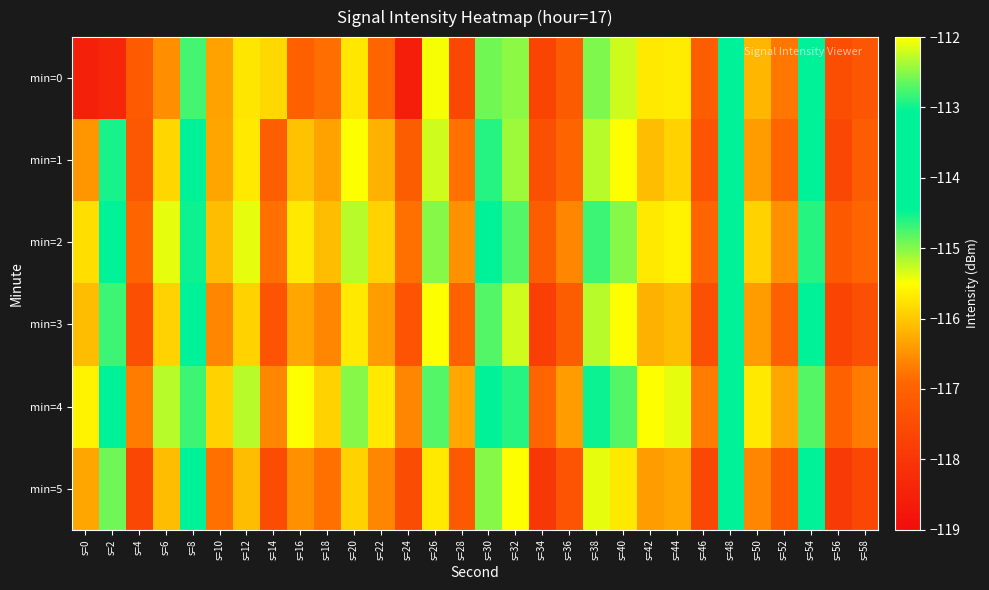

Which has a higher value, s=12 or s=16?

s=12